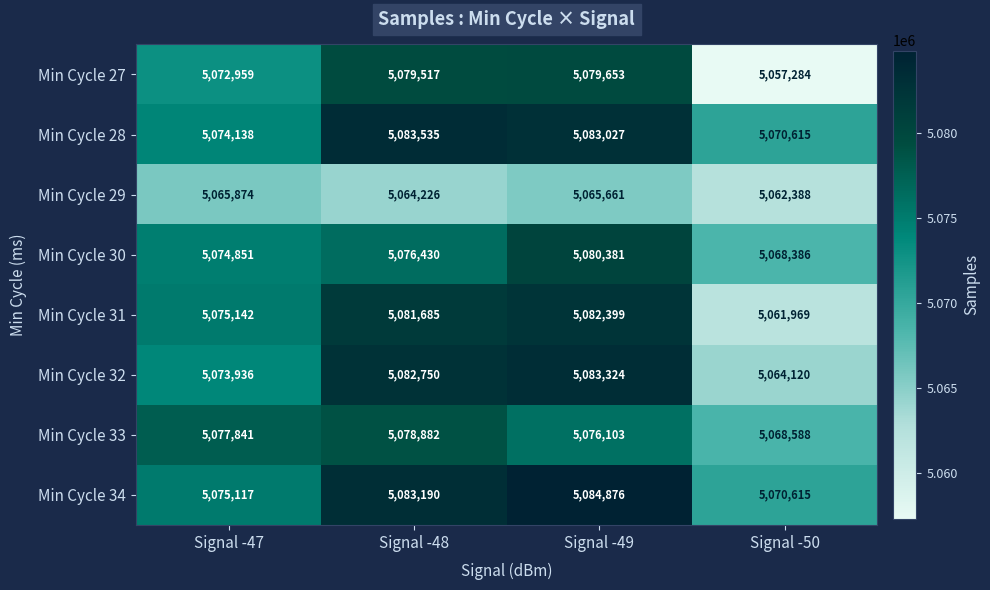

Which series changed the most between Signal -49 and Signal -50?

Min Cycle 27